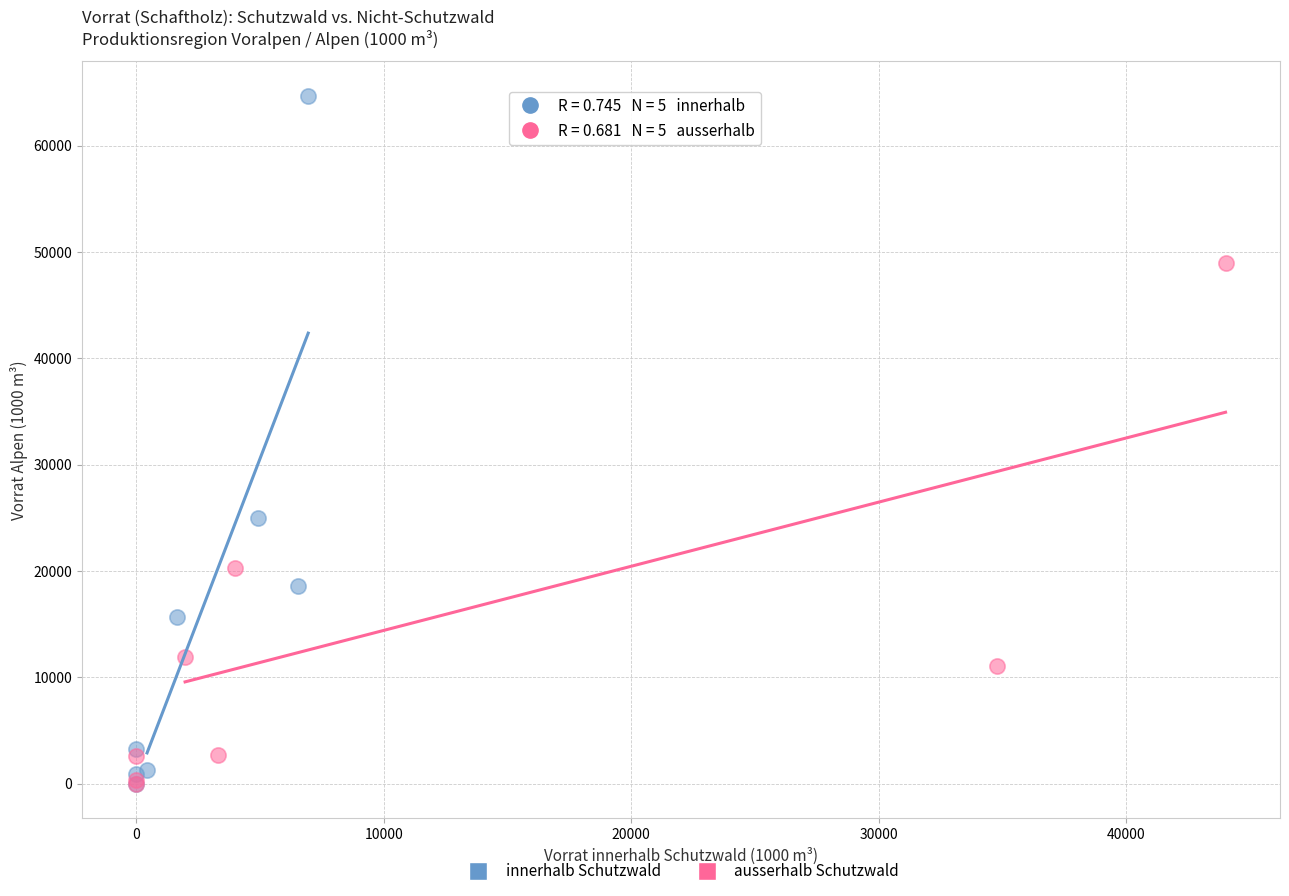

Which series reaches the maximum Y coordinate?

innerhalb Schutzwald